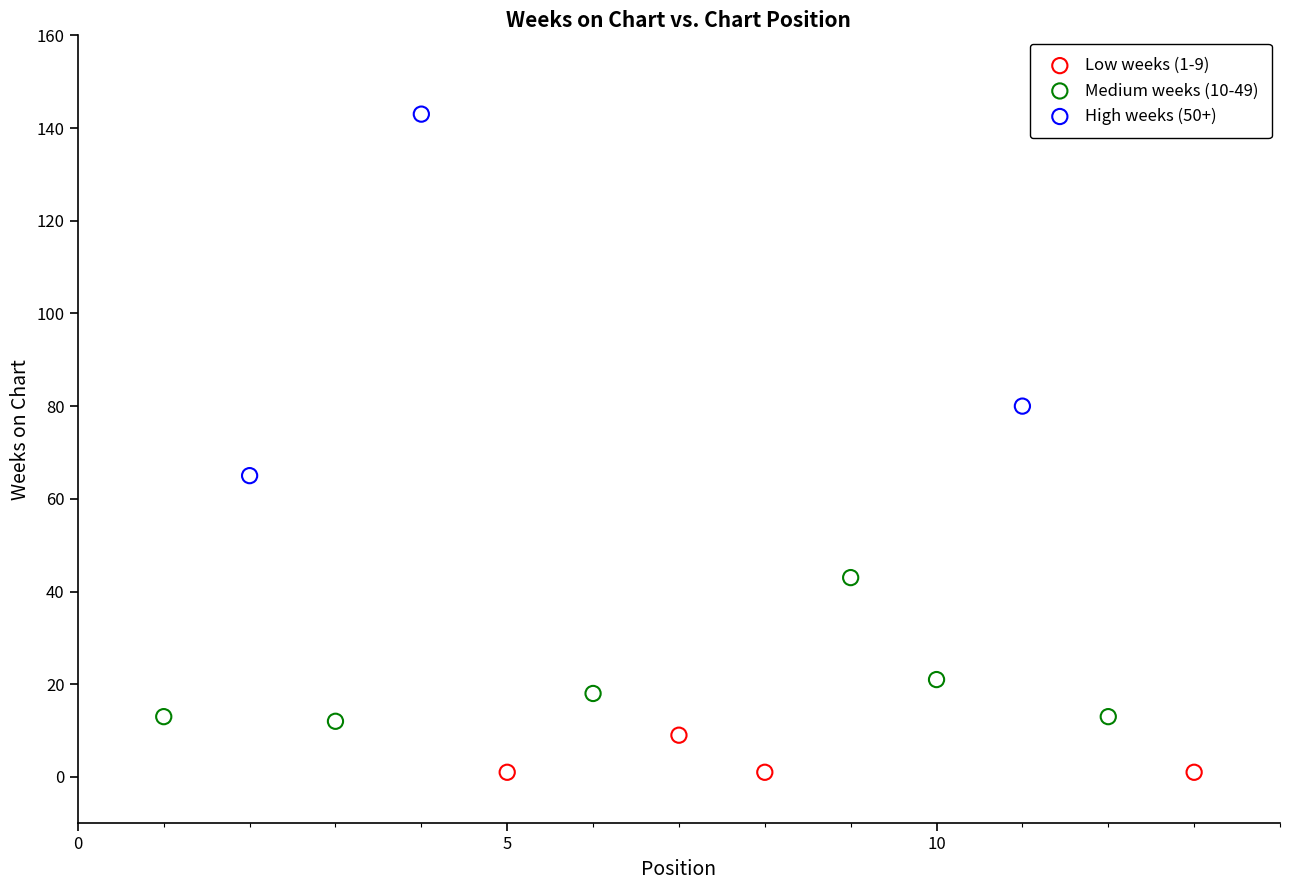

Which series has the widest spread of Y values?

High weeks (50+)